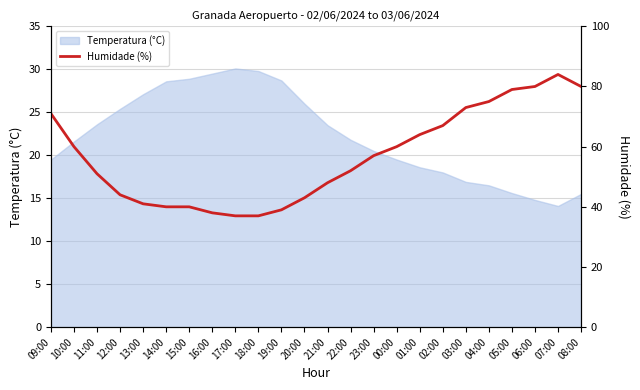

The Temperatura (°C) series shows 18.4 at 07:00. True or false?

False